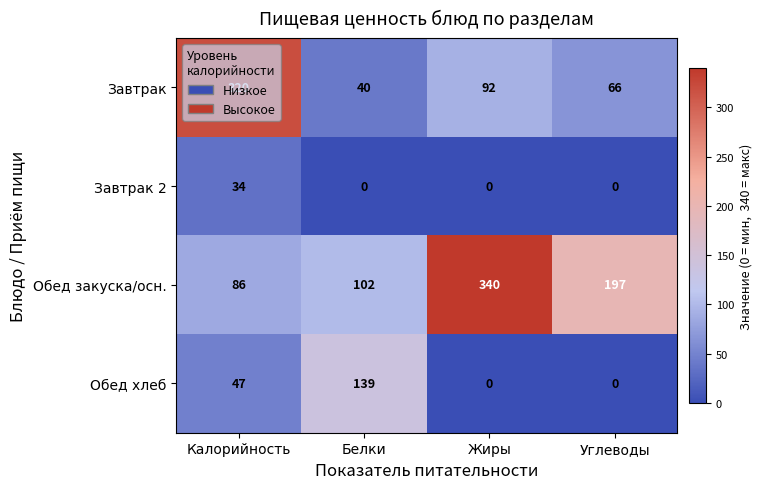

At which category does the chart reach its peak across all series?

Жиры